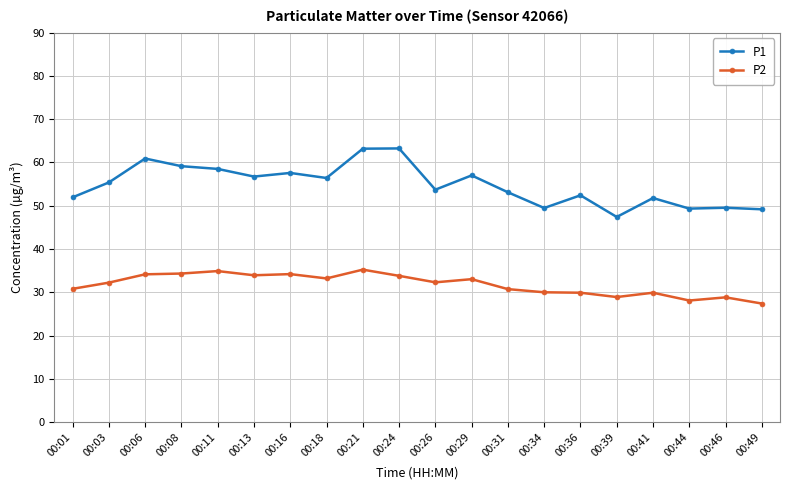

What is the difference between the second highest and minimum values in the P1 series?

15.8